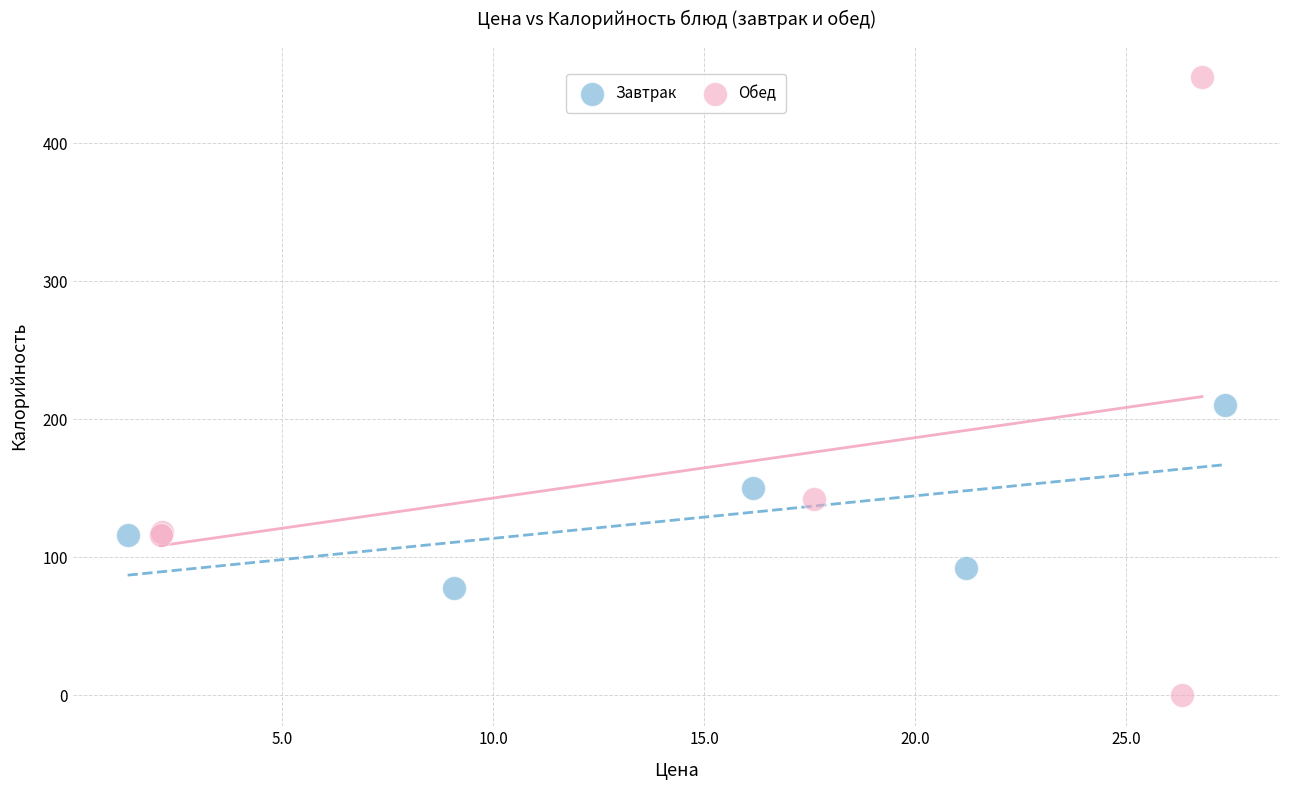

What are all the series names shown in the legend?

Завтрак, Обед